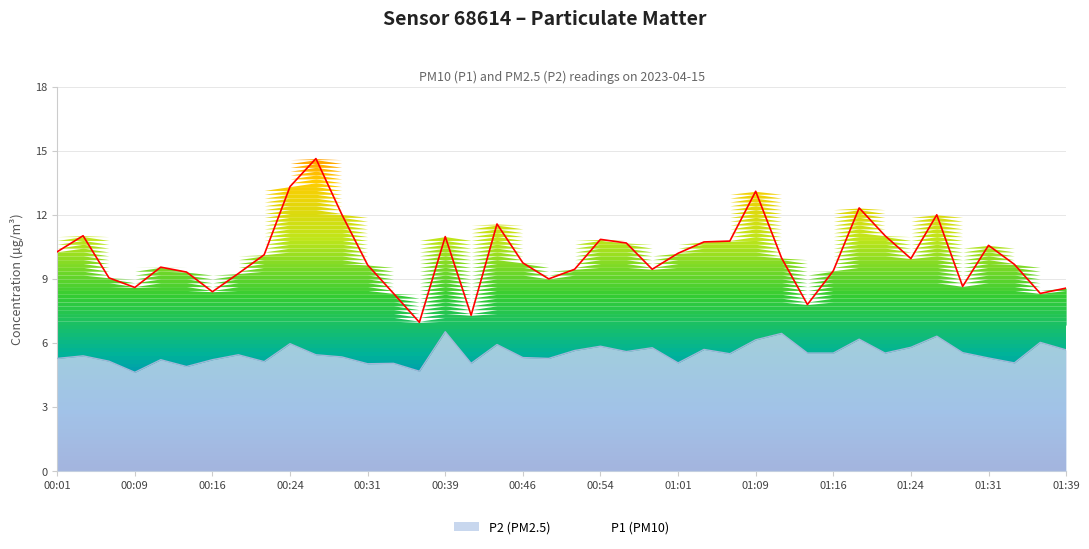

True or false: P1 (PM10) and P2 (PM2.5) cross at least once.

False